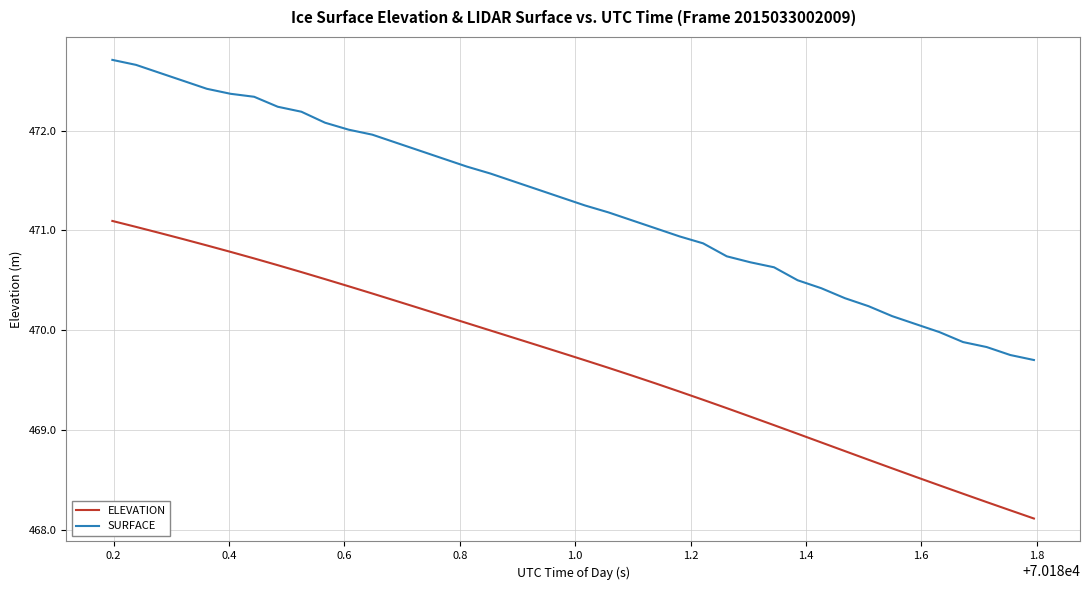

How many distinct data groups are displayed?

2